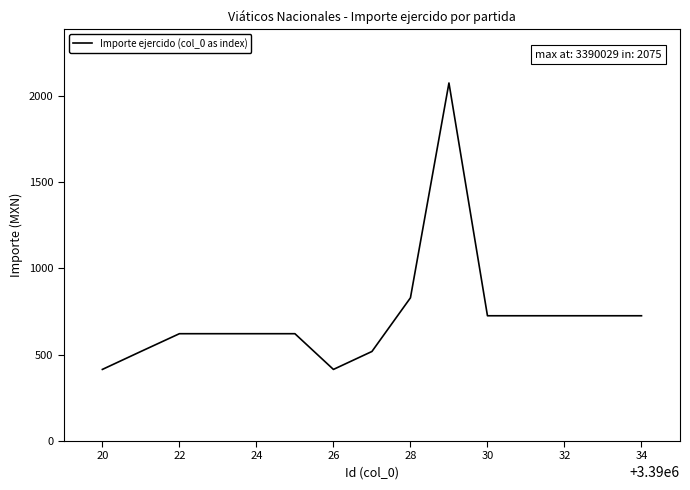

What is the greatest value displayed?

2075